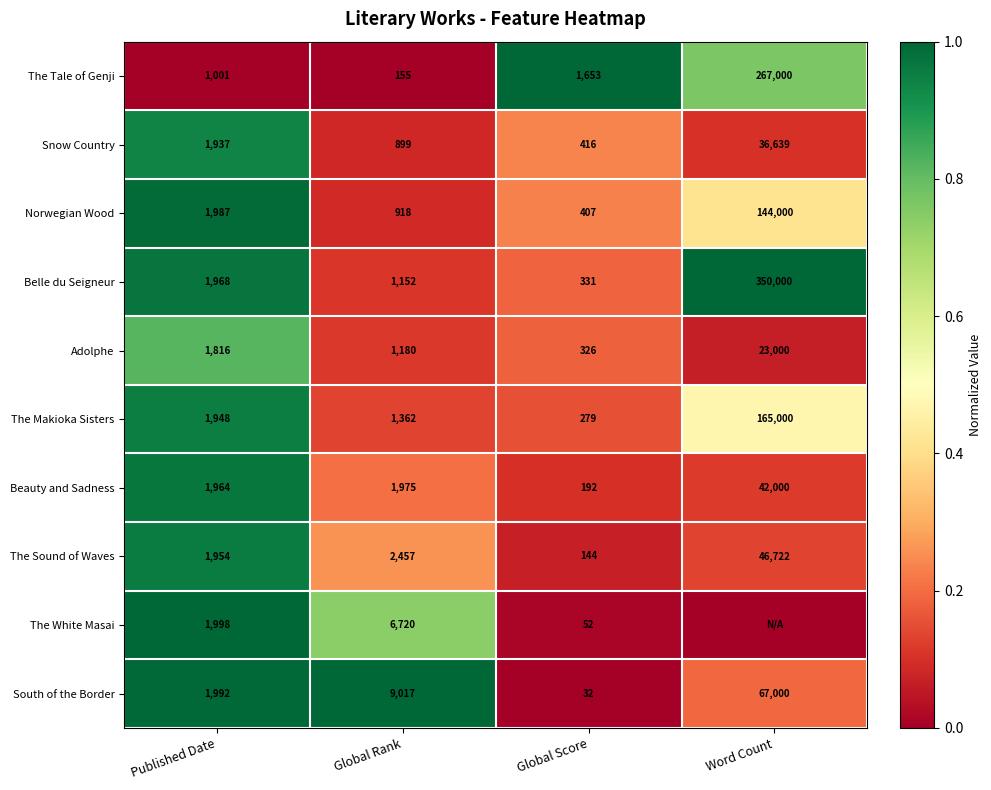

True or false: Adolphe has a value of 1816 at Published Date.

True